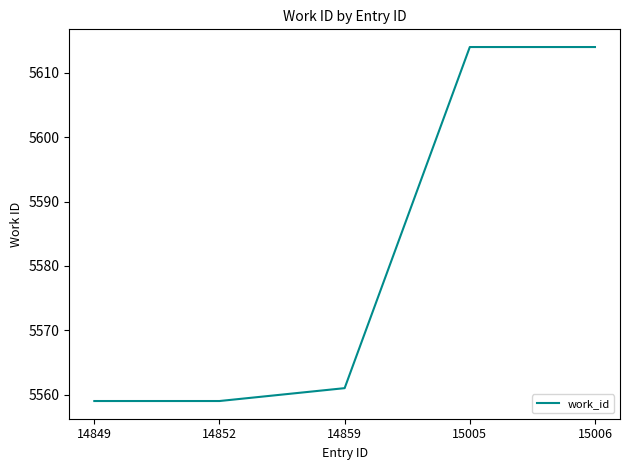

What is the approximate value at 14852, to the nearest 5?

5560